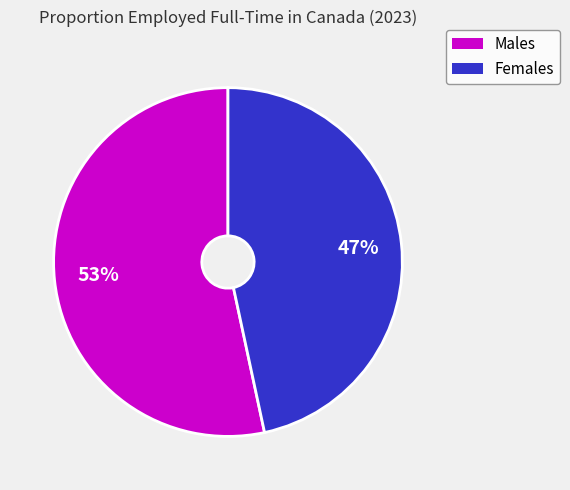

Is there a majority slice in this chart?

Yes